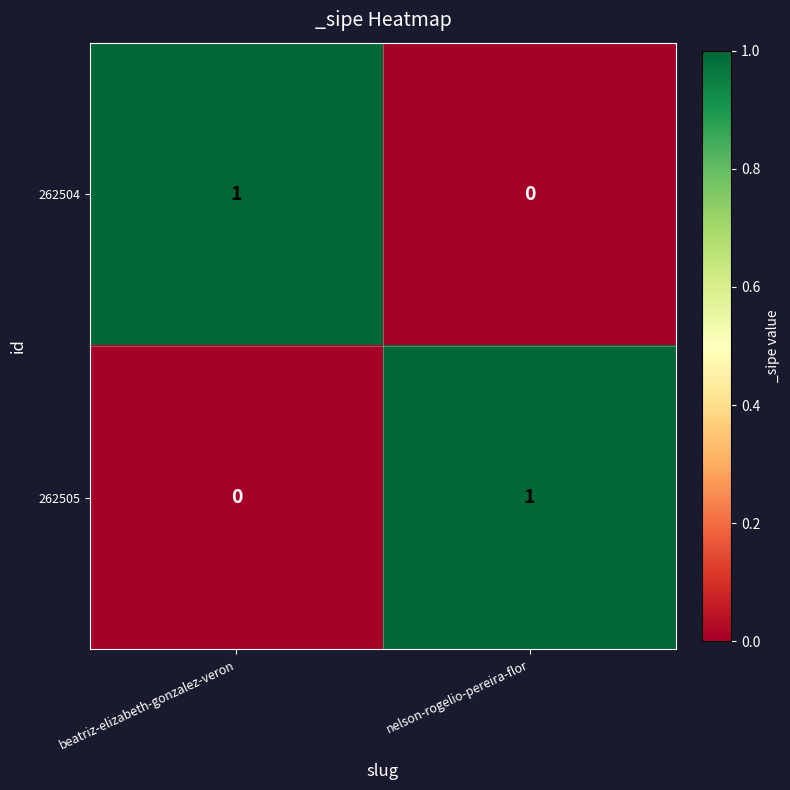

Rank the series at beatriz-elizabeth-gonzalez-veron from highest to lowest value.

262504, 262505